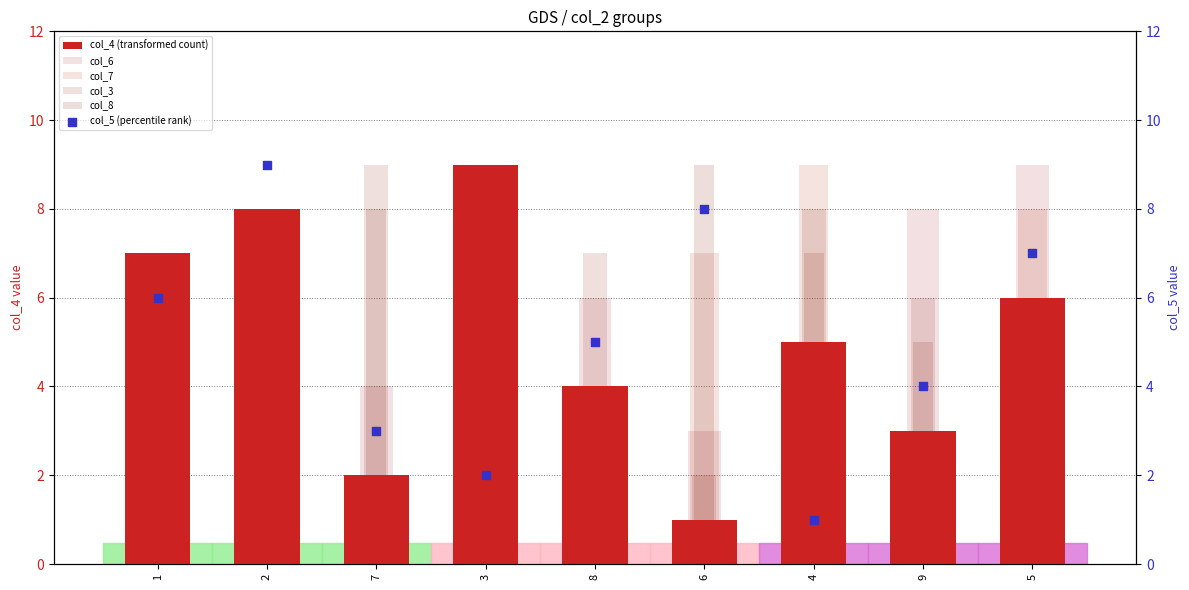

Which series reaches the maximum Y coordinate?

col_4 (transformed count)